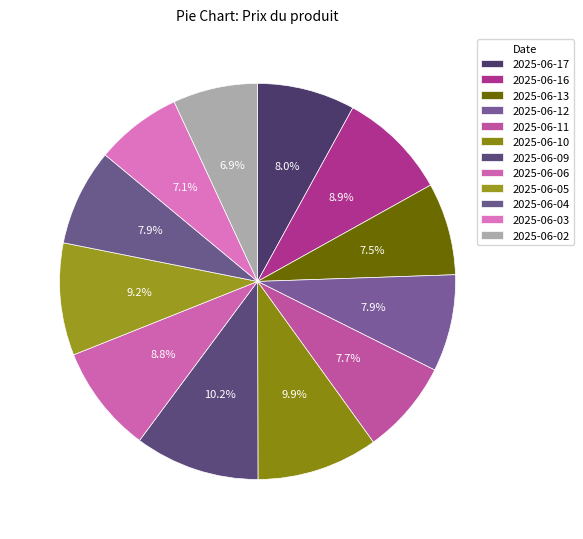

Approximately how many times larger is the value at 2025-06-11 compared to 2025-06-17?

1.0